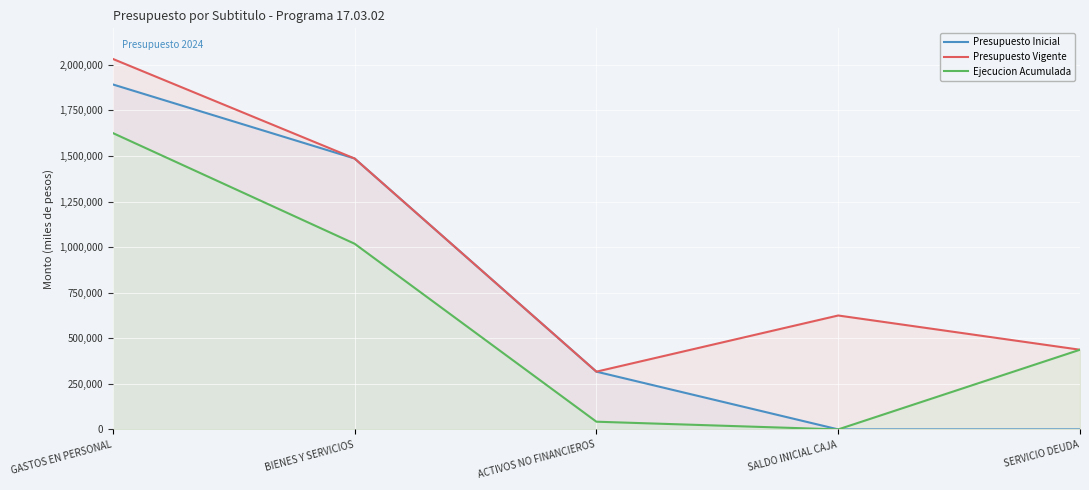

True or false: Ejecucion Acumulada and Presupuesto Vigente intersect in this chart.

False